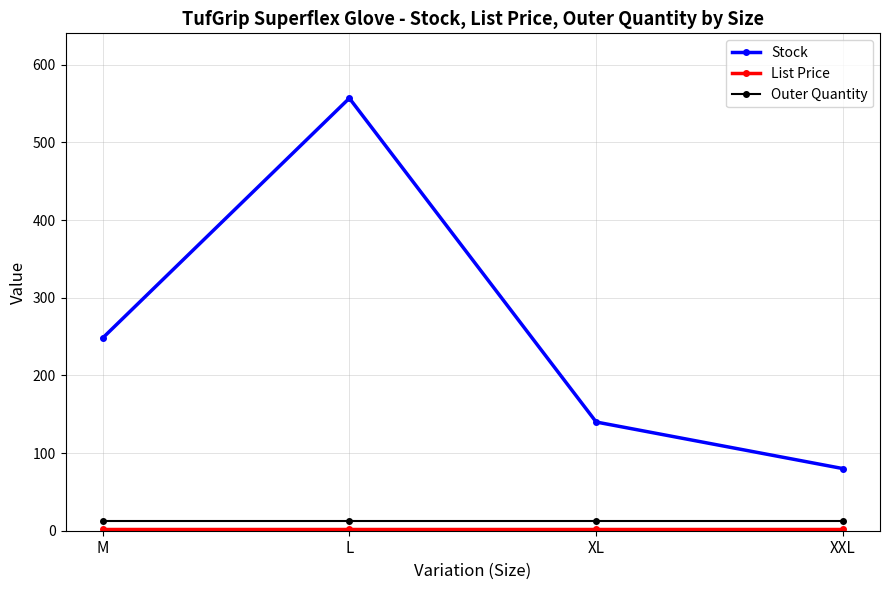

What is the label of the 4th point from the left?

XXL